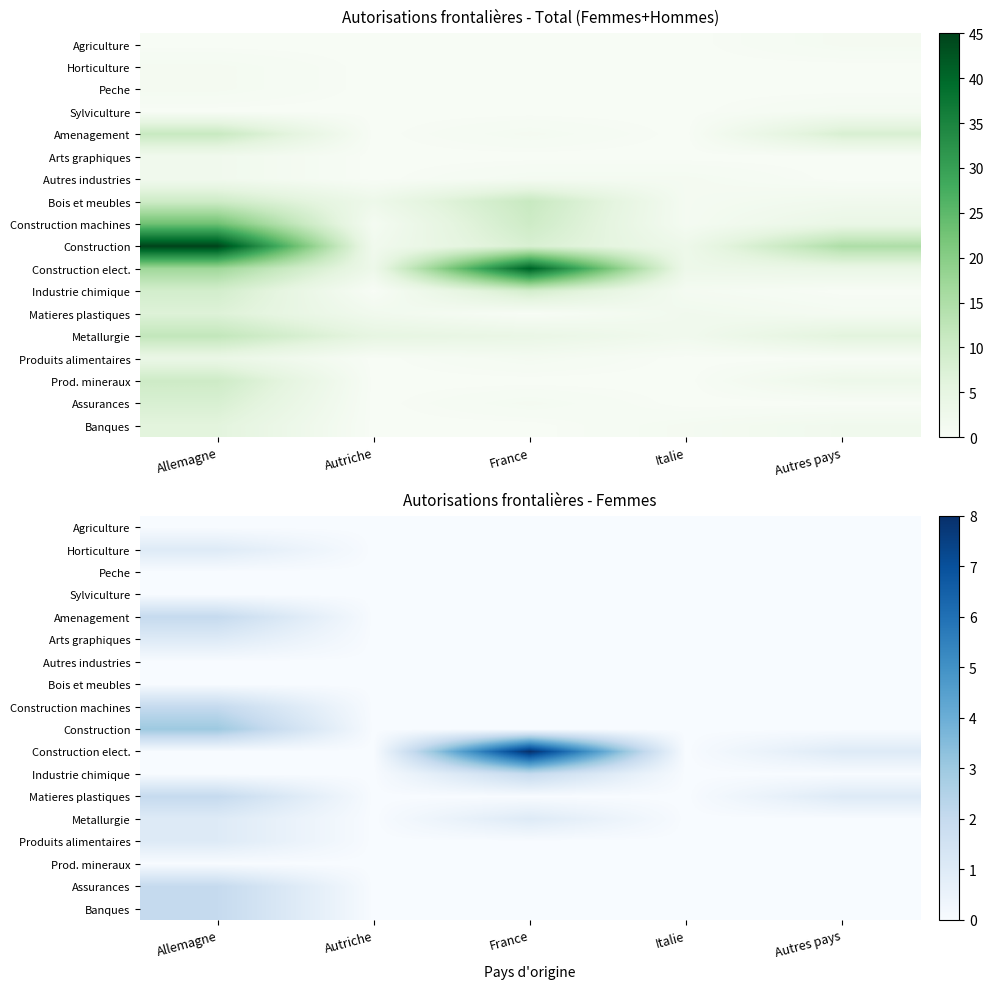

How many data points does each series have?

5